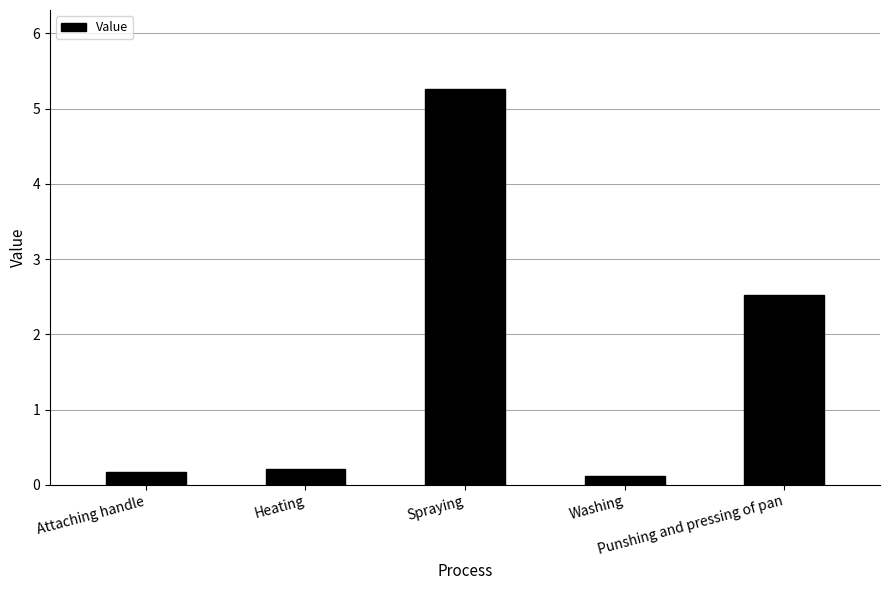

What is the greatest value displayed?

5.3